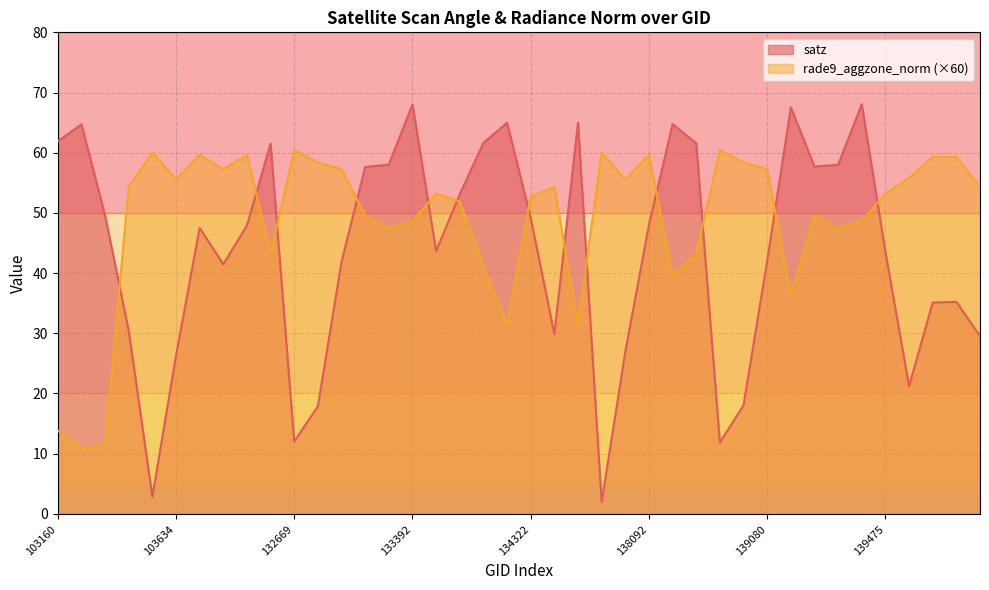

What is the minimum value shown in the chart?

1.9